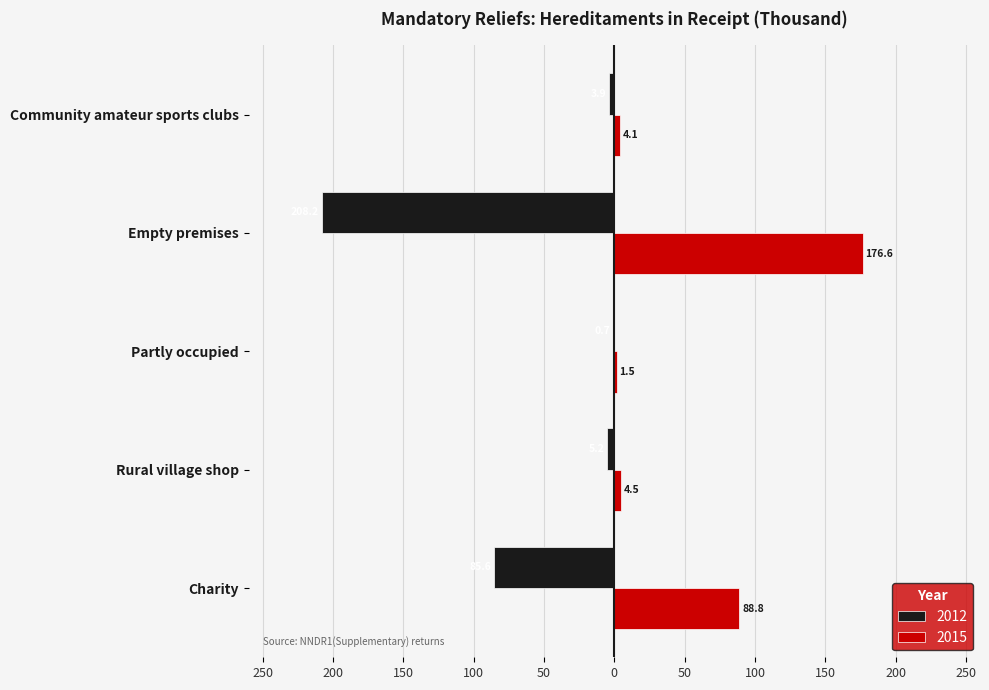

What is the total value across all series at Community amateur sports clubs?

0.3